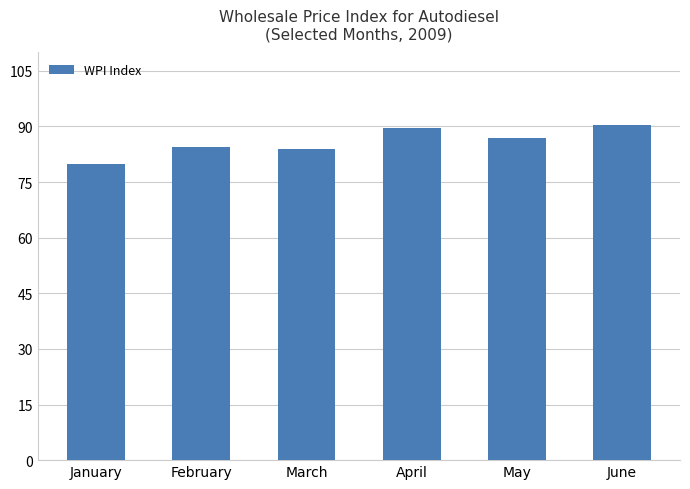

What is the greatest value displayed?

90.5